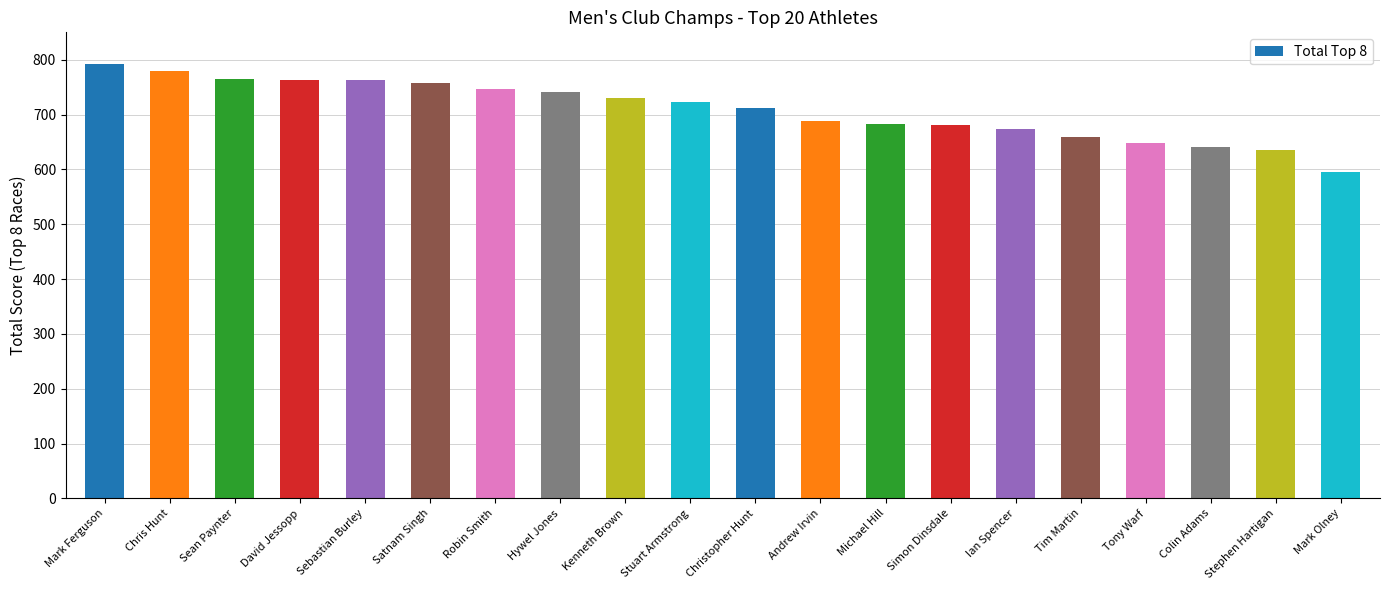

The value at Sebastian Burley is 1357. True or false?

False